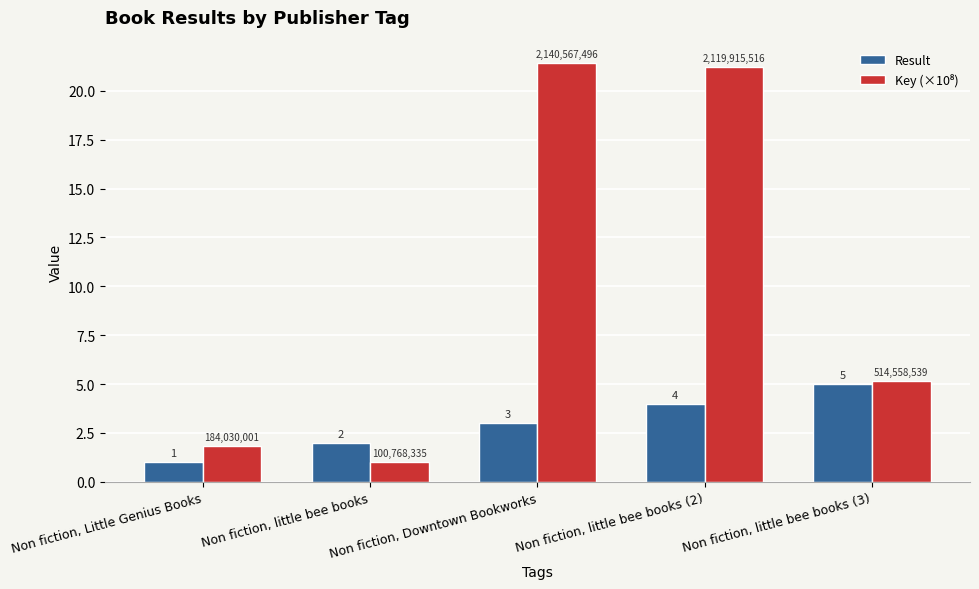

What is the sum of the Result values at Non fiction, Little Genius Books and Non fiction, little bee books (2)?

5.0